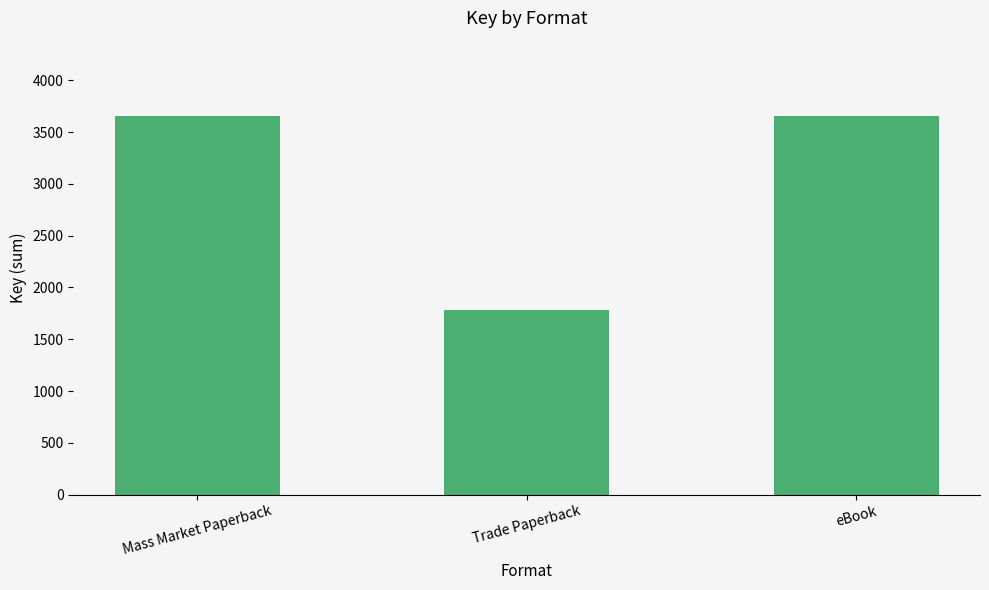

What is the maximum value shown in the chart?

3653